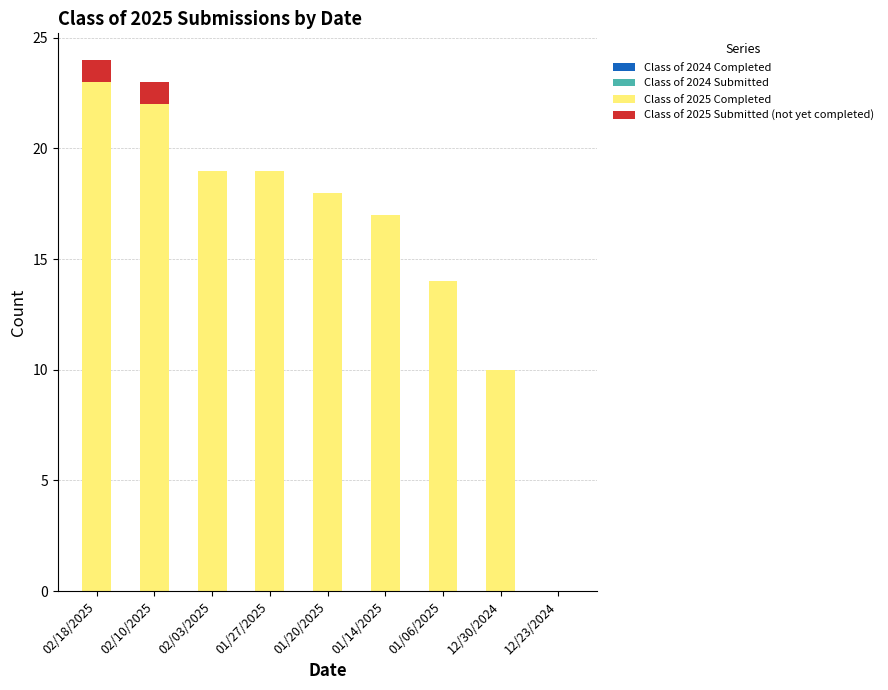

What is the sum of all Class of 2025 Completed values?

142